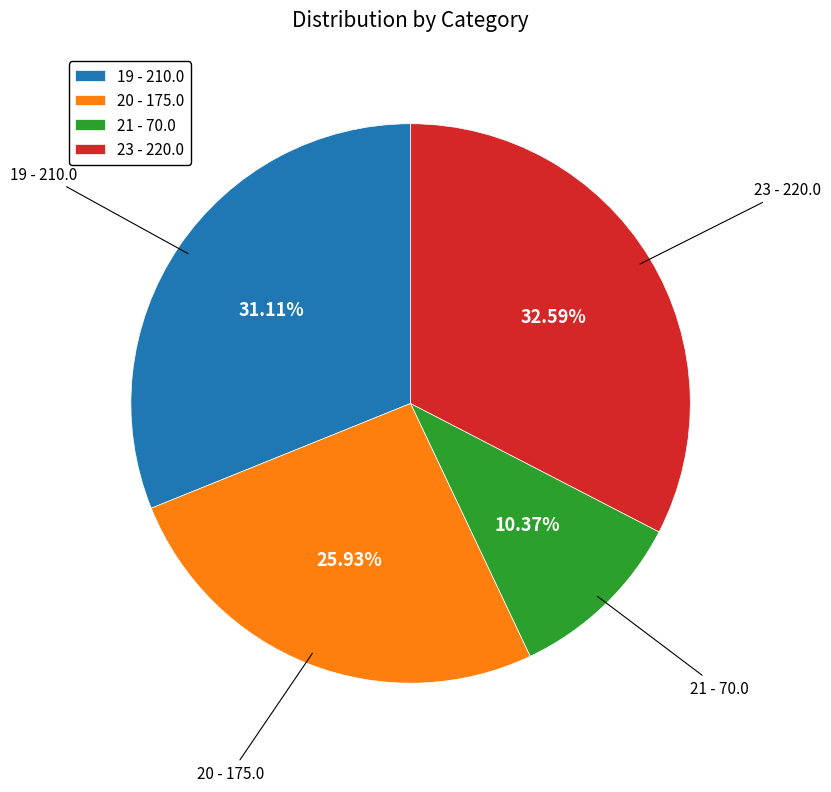

Does any single category account for the majority?

No